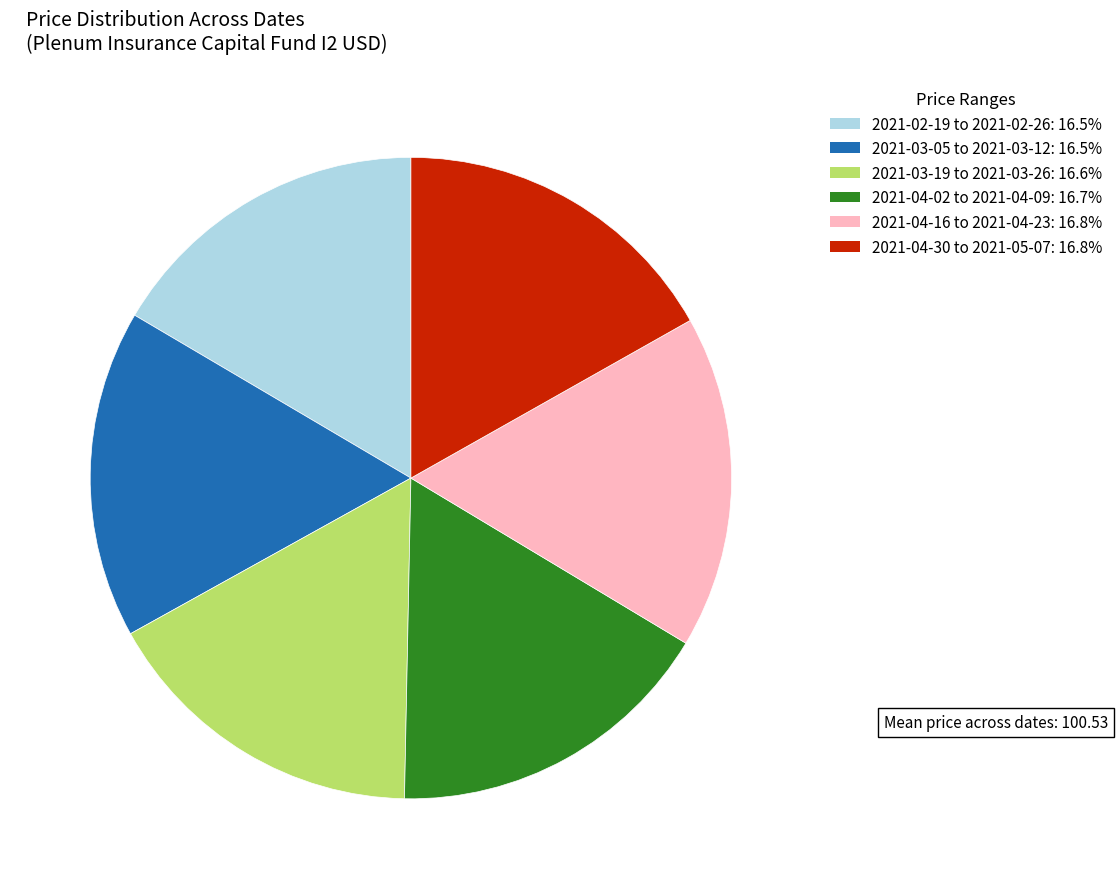

Is there any slice that represents more than half of the pie?

No